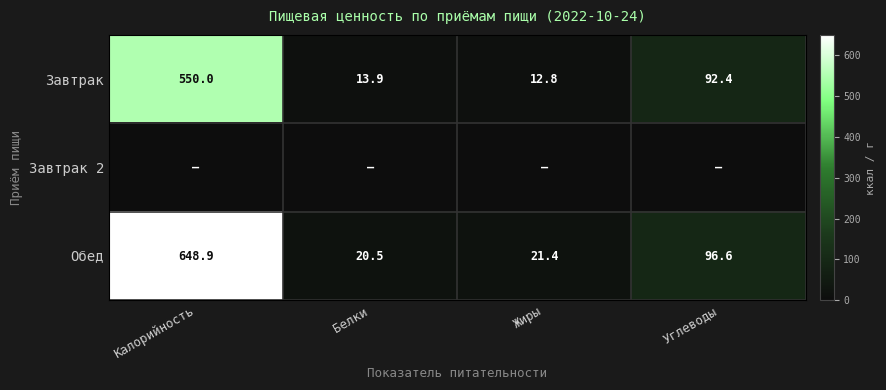

List the labels in order of Обед value, smallest first.

Белки, Жиры, Углеводы, Калорийность